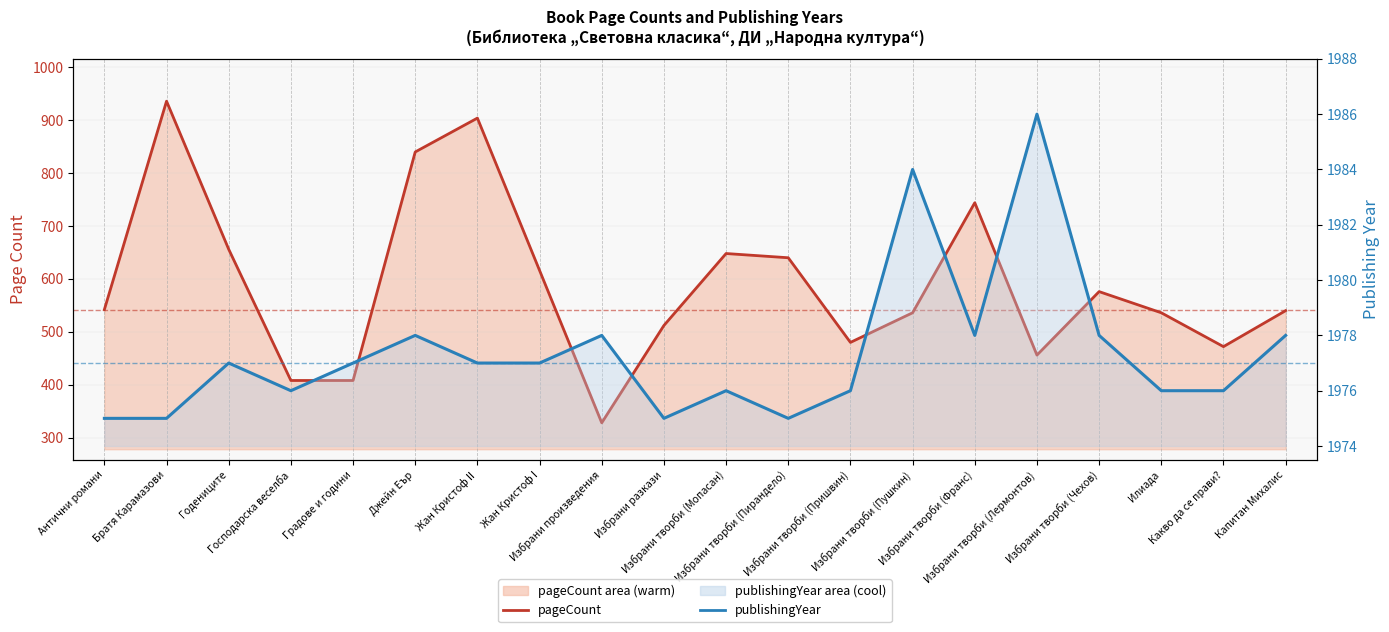

True or false: pageCount and publishingYear intersect in this chart.

False